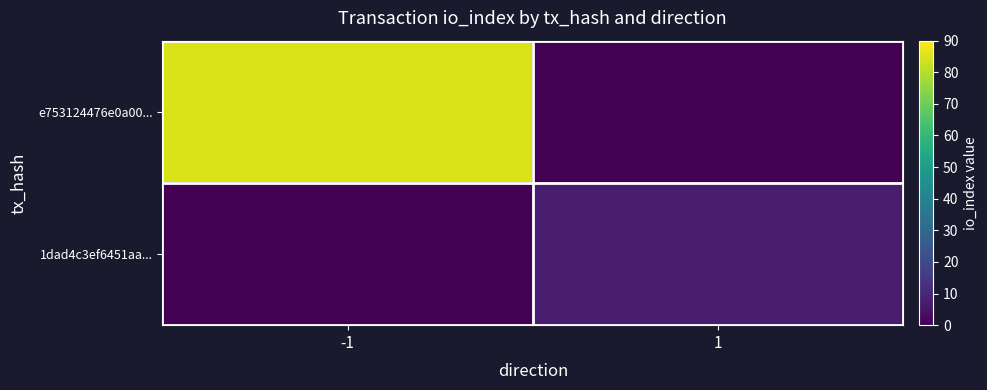

At which category is the sum across all series the highest?

-1